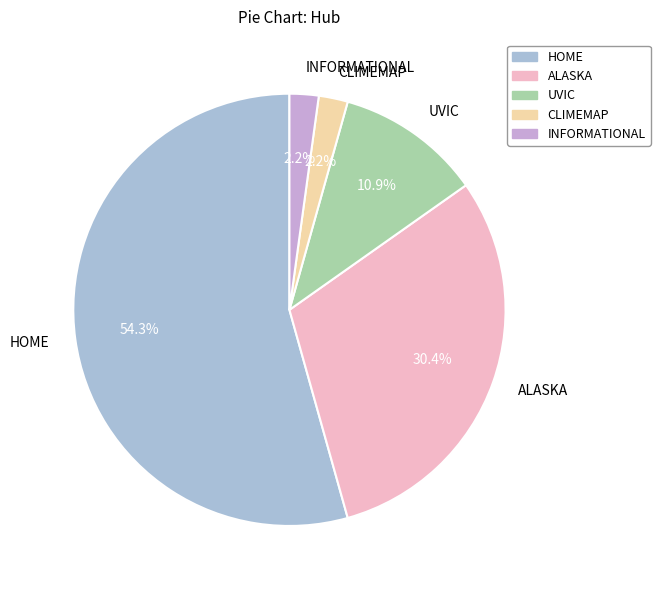

Which has a higher value, CLIMEMAP or ALASKA?

ALASKA